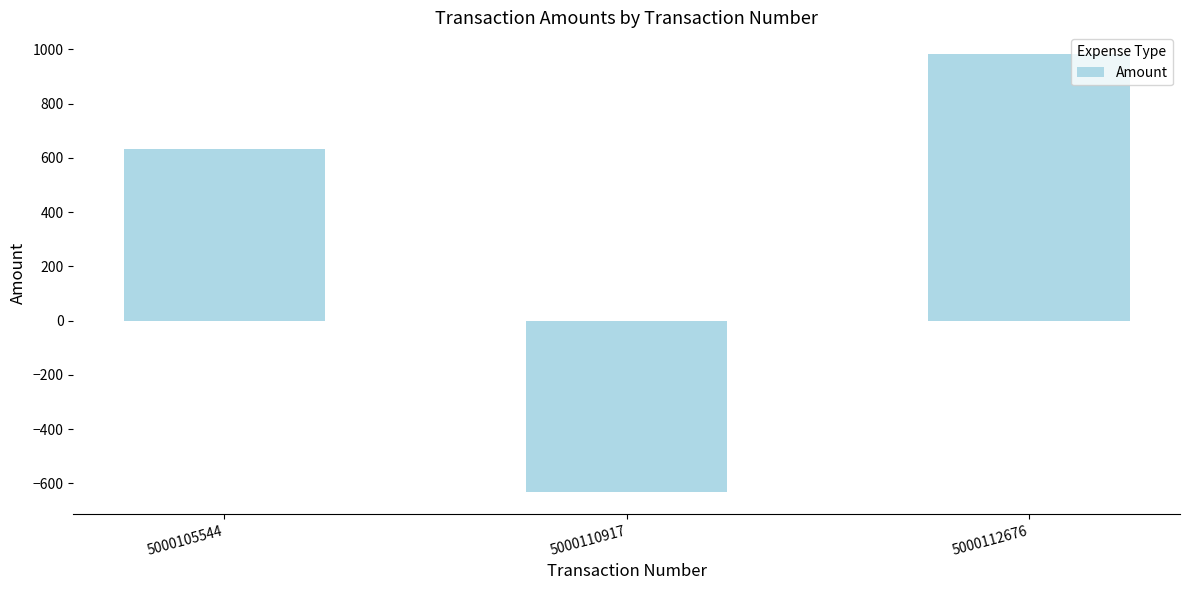

What is the difference between the values at 5000112676 and 5000105544?

348.8